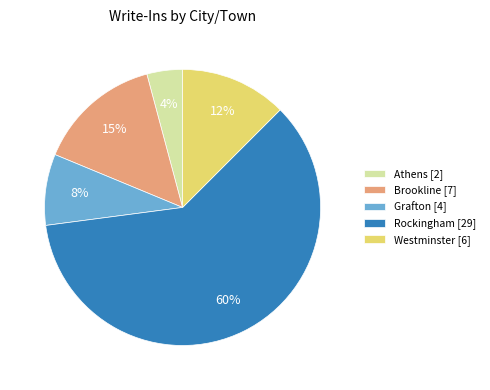

Rank the categories by value from lowest to highest.

Athens [2], Grafton [4], Westminster [6], Brookline [7], Rockingham [29]